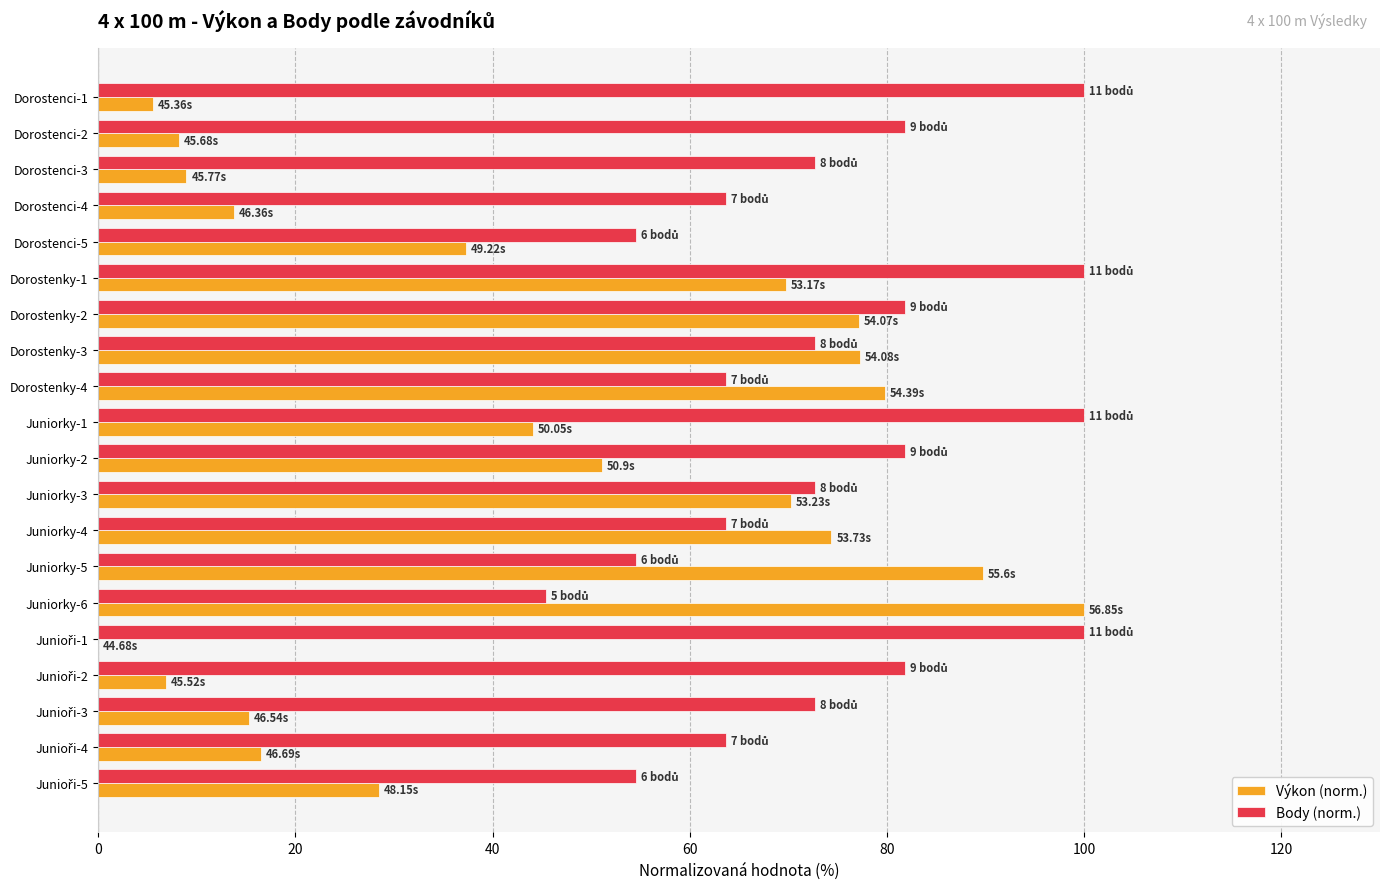

Is the value of Výkon (norm.) at Dorostenci-5 greater than the value of Body (norm.) at Dorostenky-2?

No